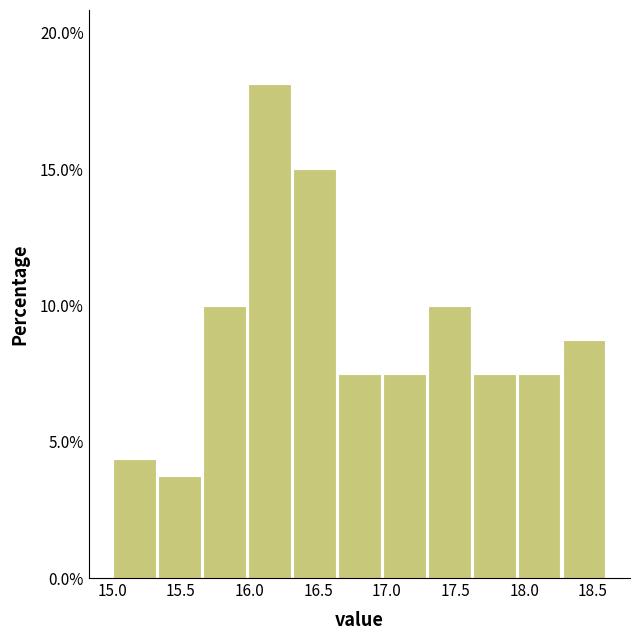

Reading left to right, list every bar in this chart as the range it spans on the x-axis followed by its height. Neither the bar edges nor the heights are printed on the chart, so give them approximately, as read against the axes.

15.00 to 15.35: 4.5
15.35 to 15.65: 4.0
15.65 to 16.00: 10.0
16.00 to 16.30: 18.0
16.30 to 16.65: 15.0
16.65 to 16.95: 7.5
16.95 to 17.30: 7.5
17.30 to 17.60: 10.0
17.60 to 17.95: 7.5
17.95 to 18.25: 7.5
18.25 to 18.60: 9.0